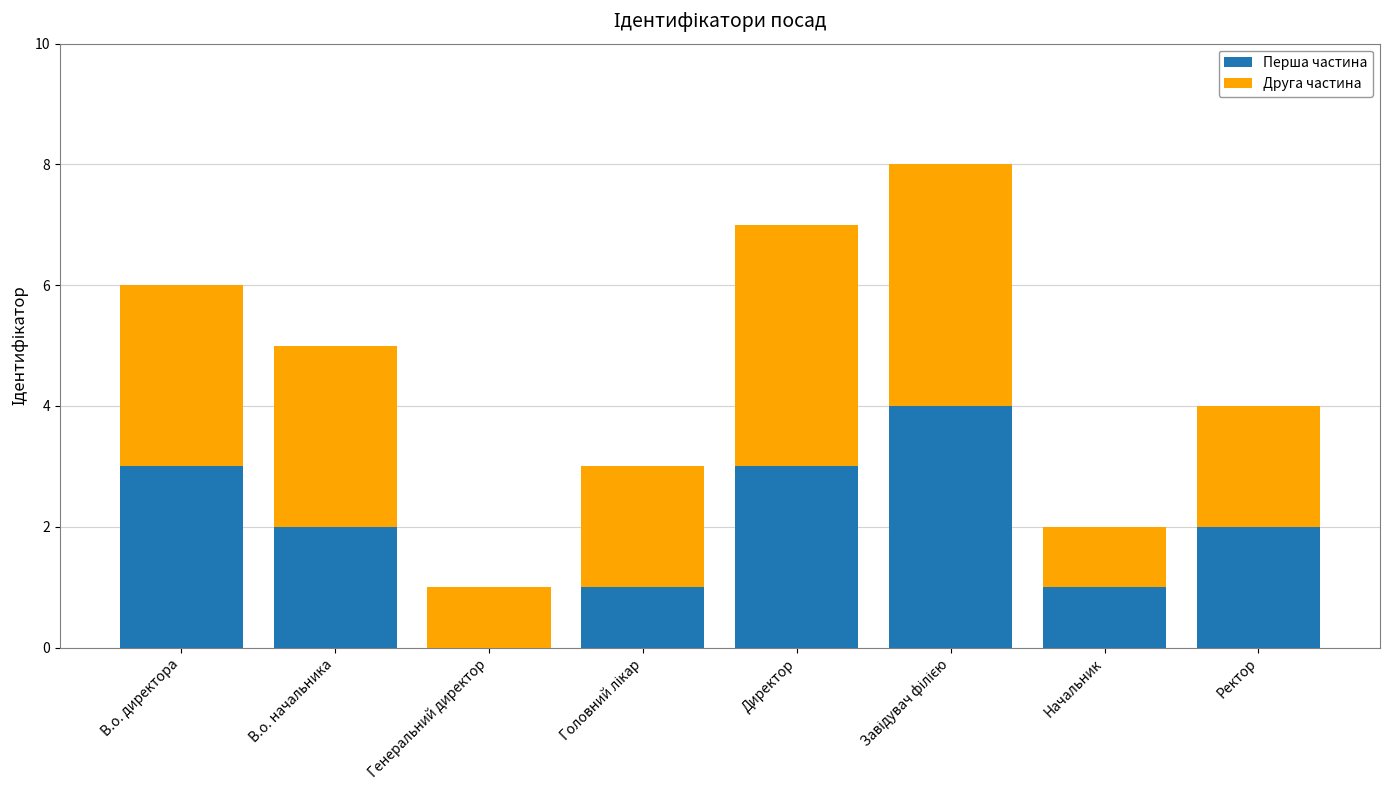

What is the total value across all series at Директор?

7